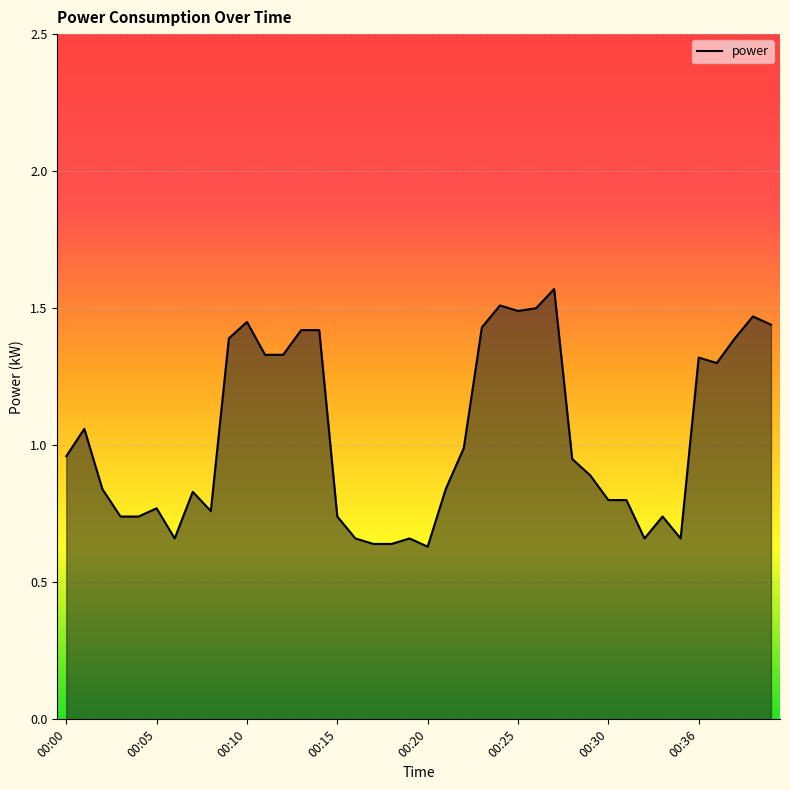

How many lines are shown in the chart?

1